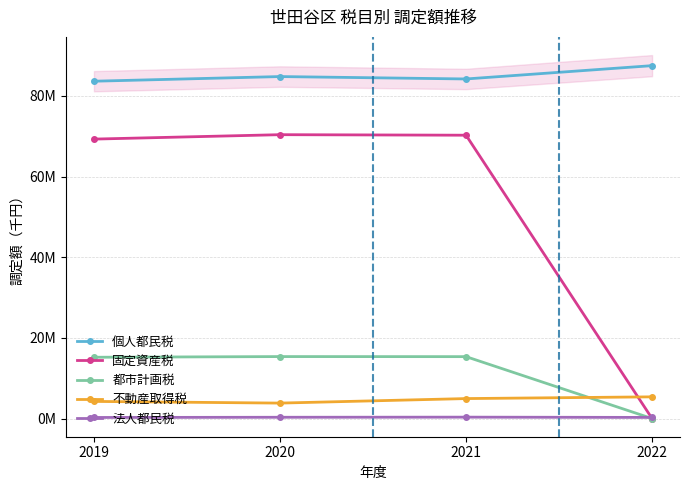

The value of 法人都民税 at 2022 is 471428. True or false?

False